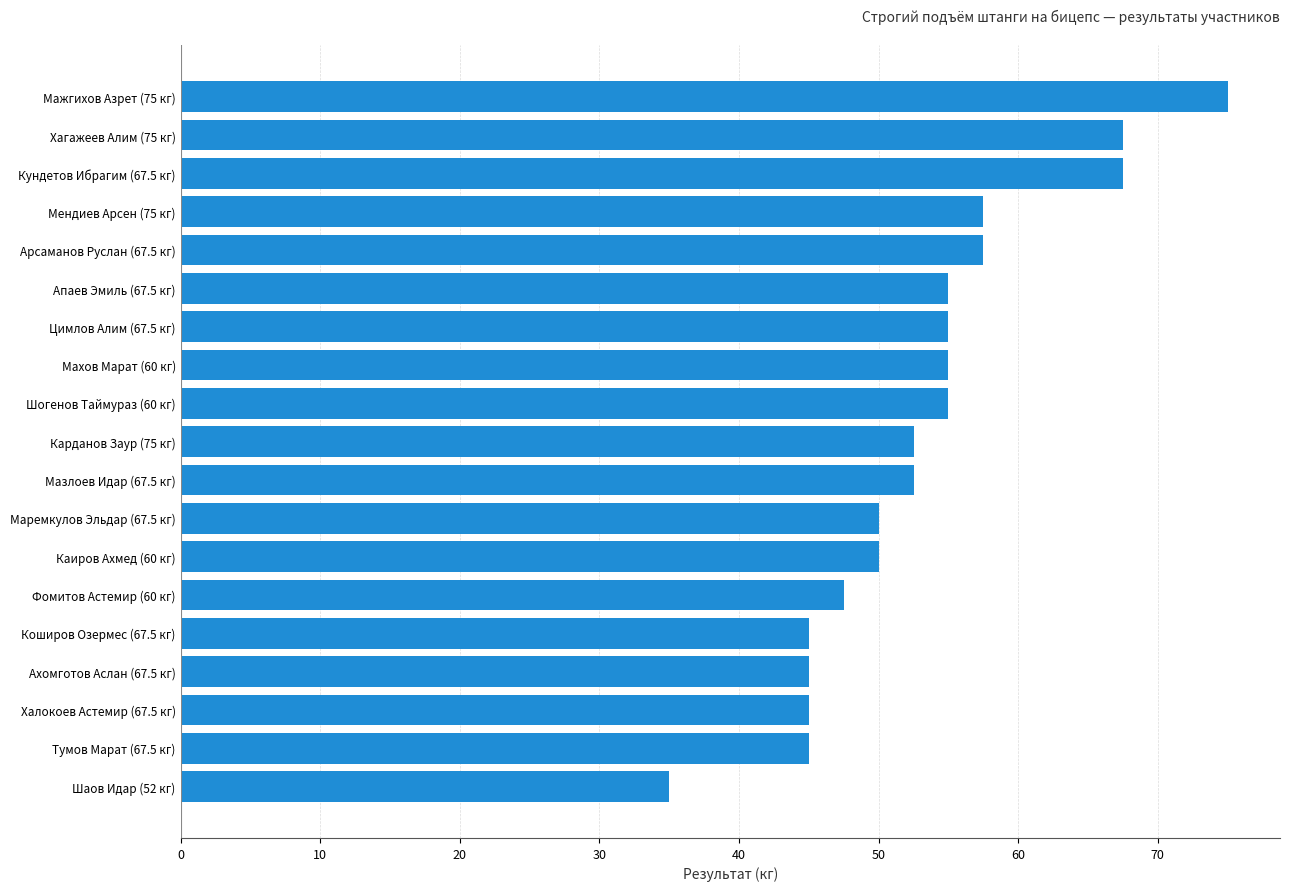

True or false: the data shows 100.4 at Кундетов Ибрагим (67.5 кг).

False